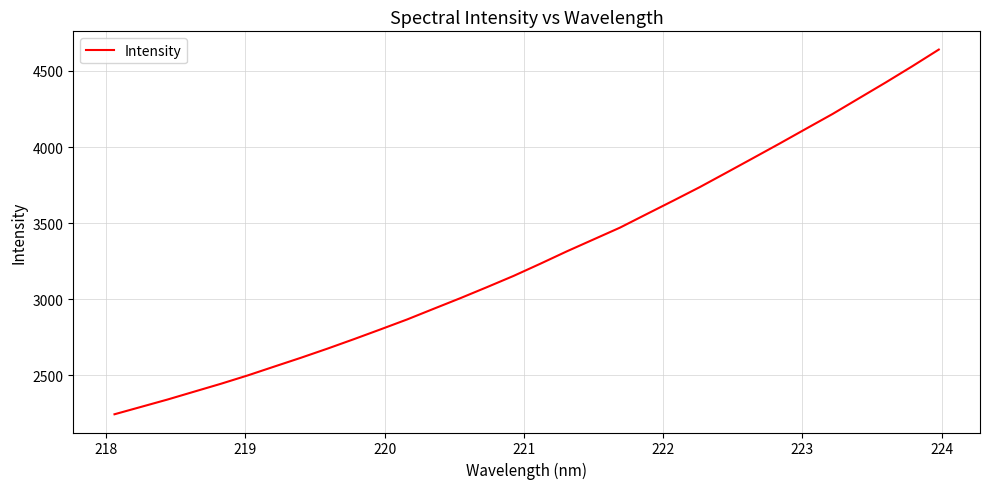

What is the smallest value displayed?

2245.0